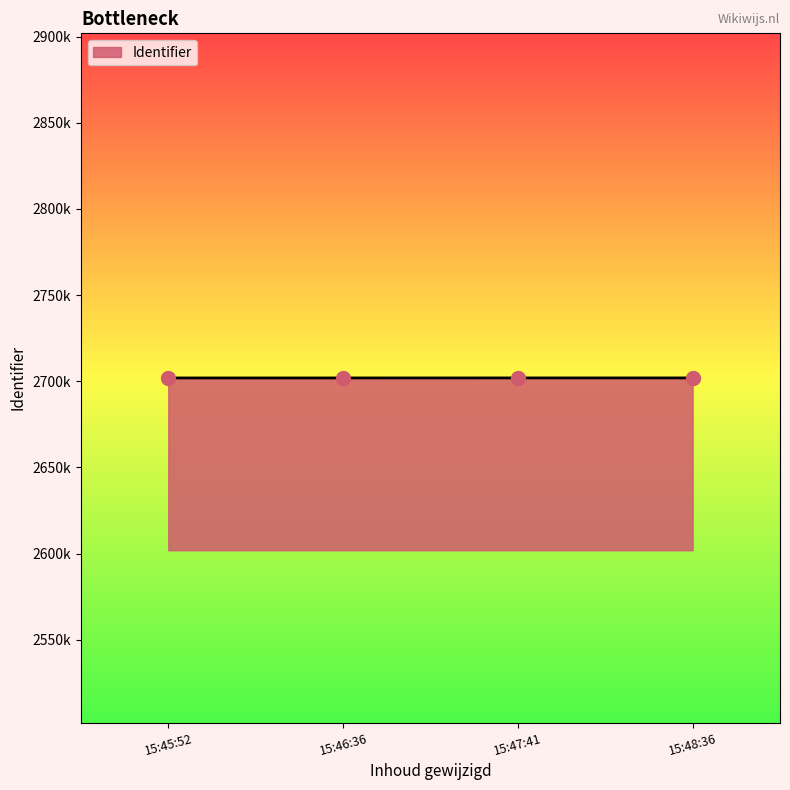

Does the chart have visible grid lines?

No